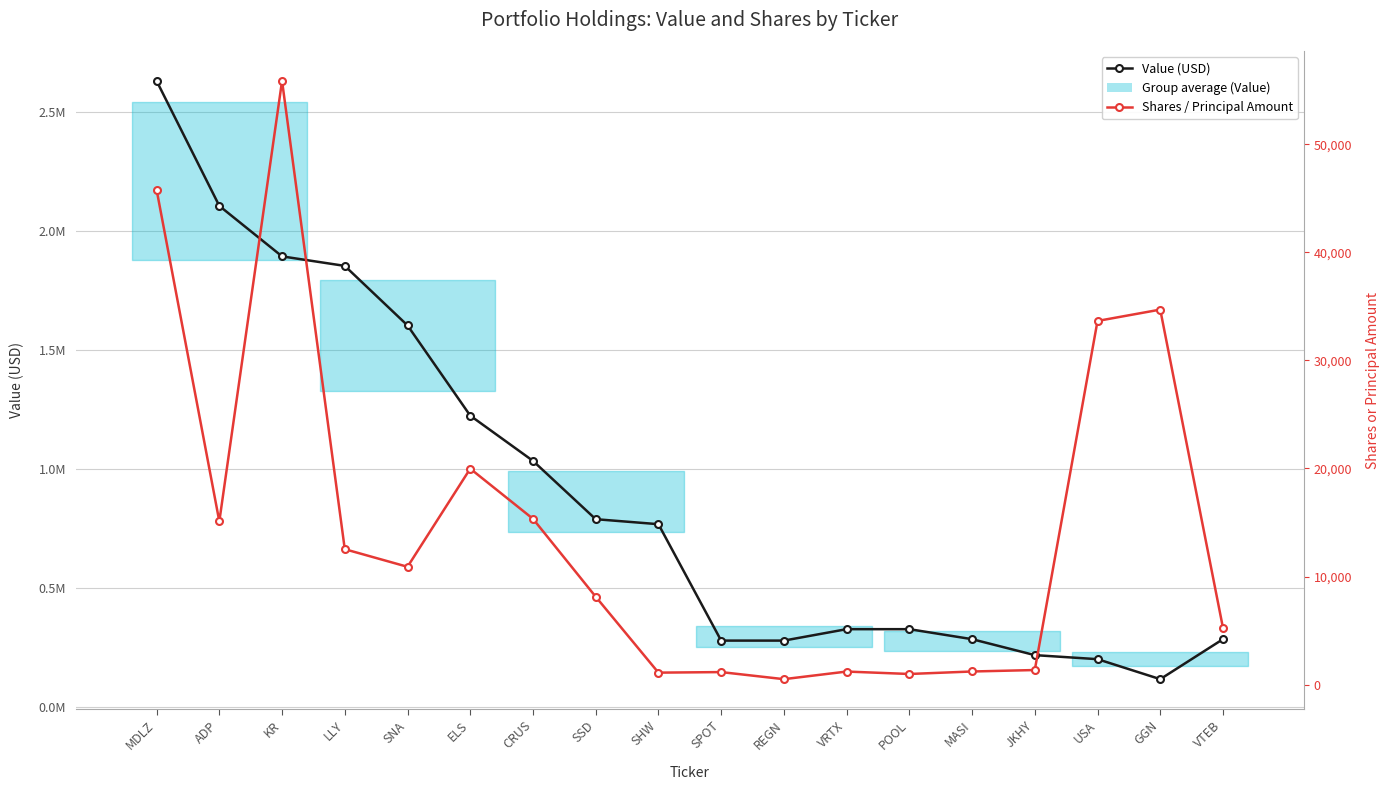

What is the sum of the Value (USD) values at LLY and REGN?

2134000